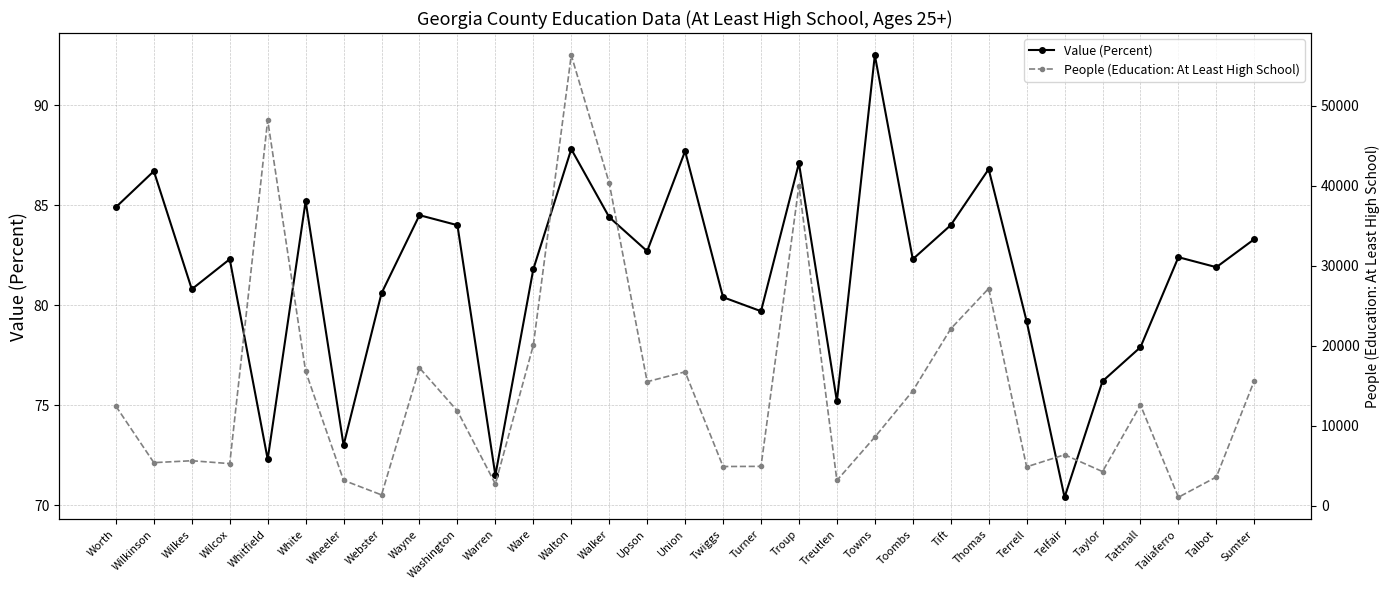

What is the label of the 26th point from the left?

Telfair